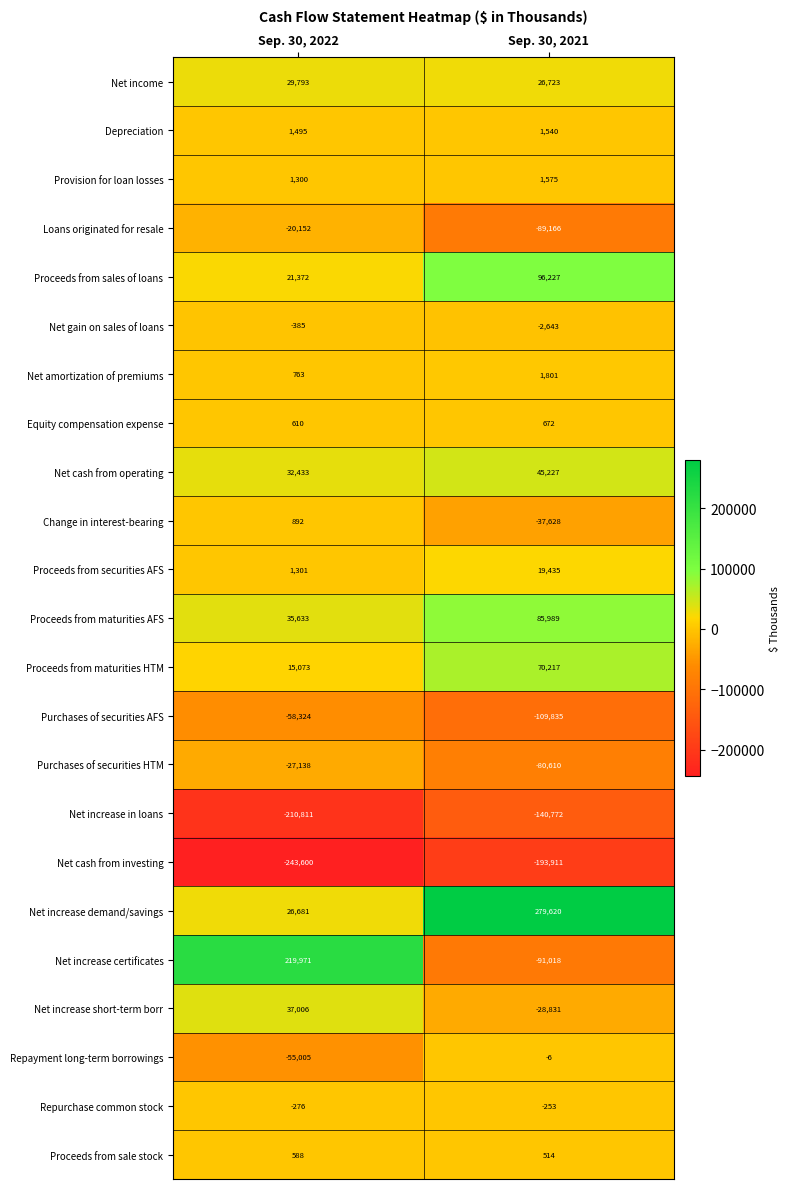

What is the difference between the highest and lowest values at Sep. 30, 2021?

473531